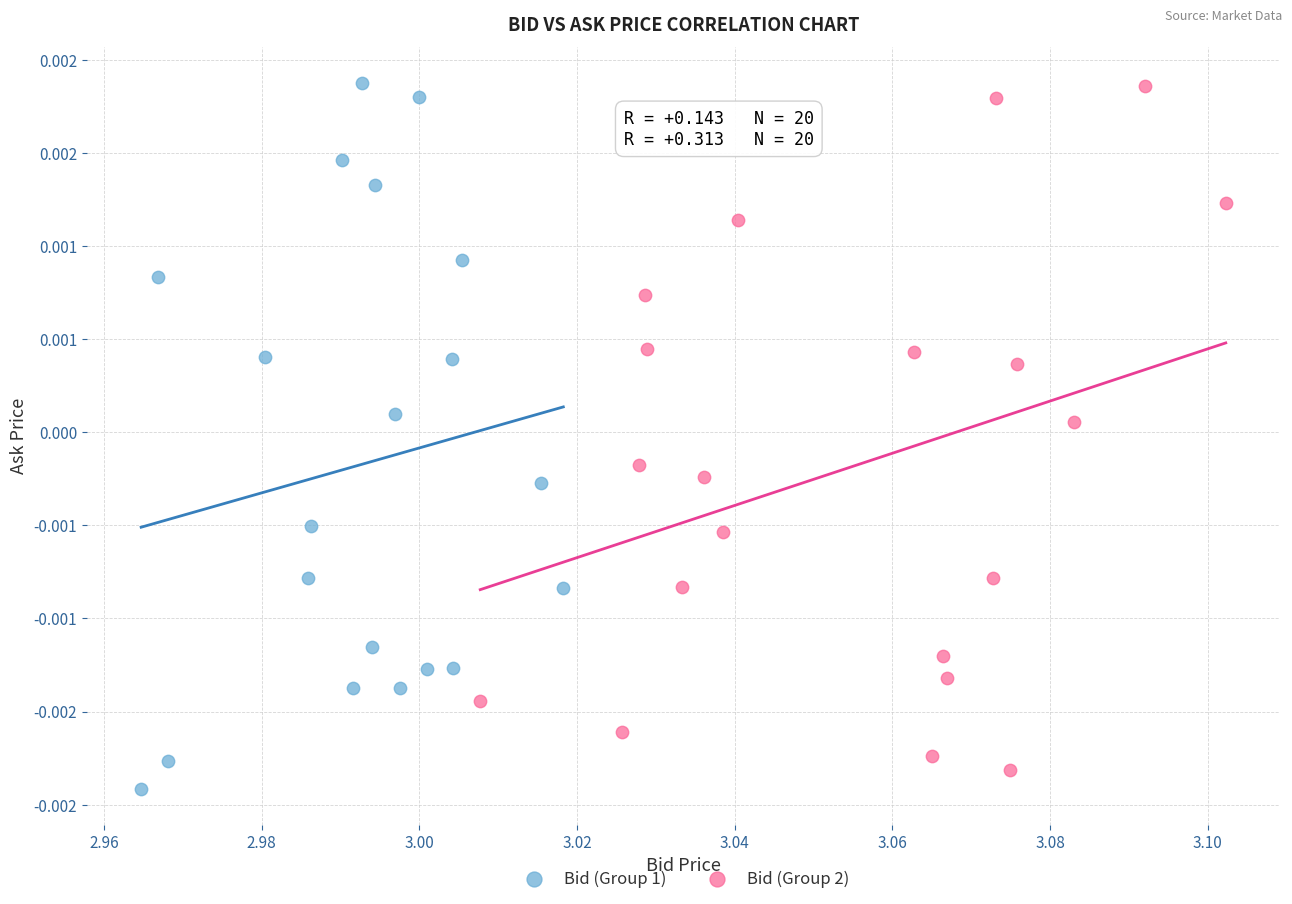

Which series has the widest spread of Y values?

Bid (Group 1)